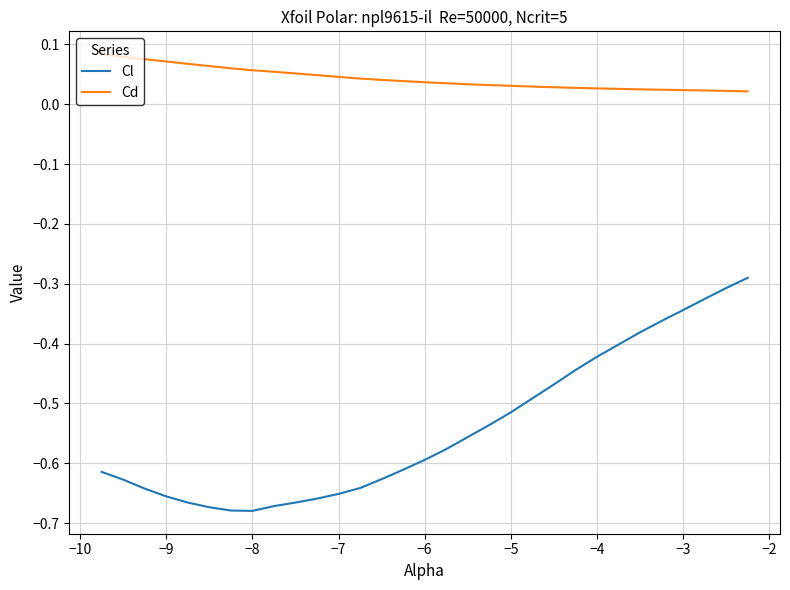

How many categories are shown in the chart?

30